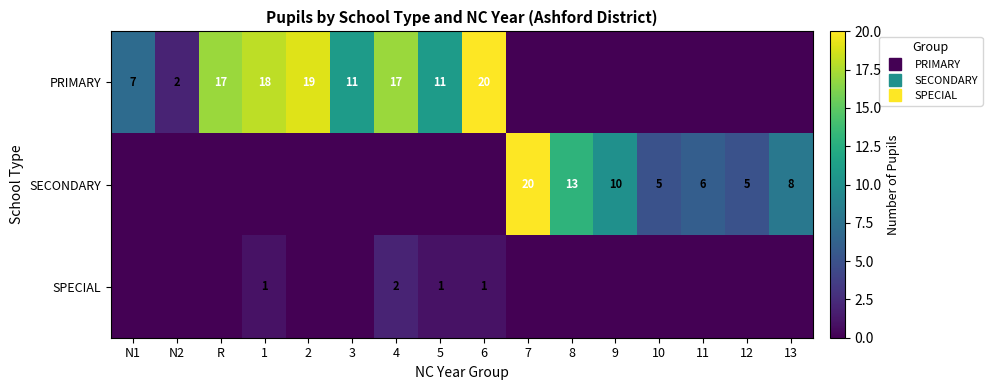

At which label does PRIMARY first exceed 7?

R